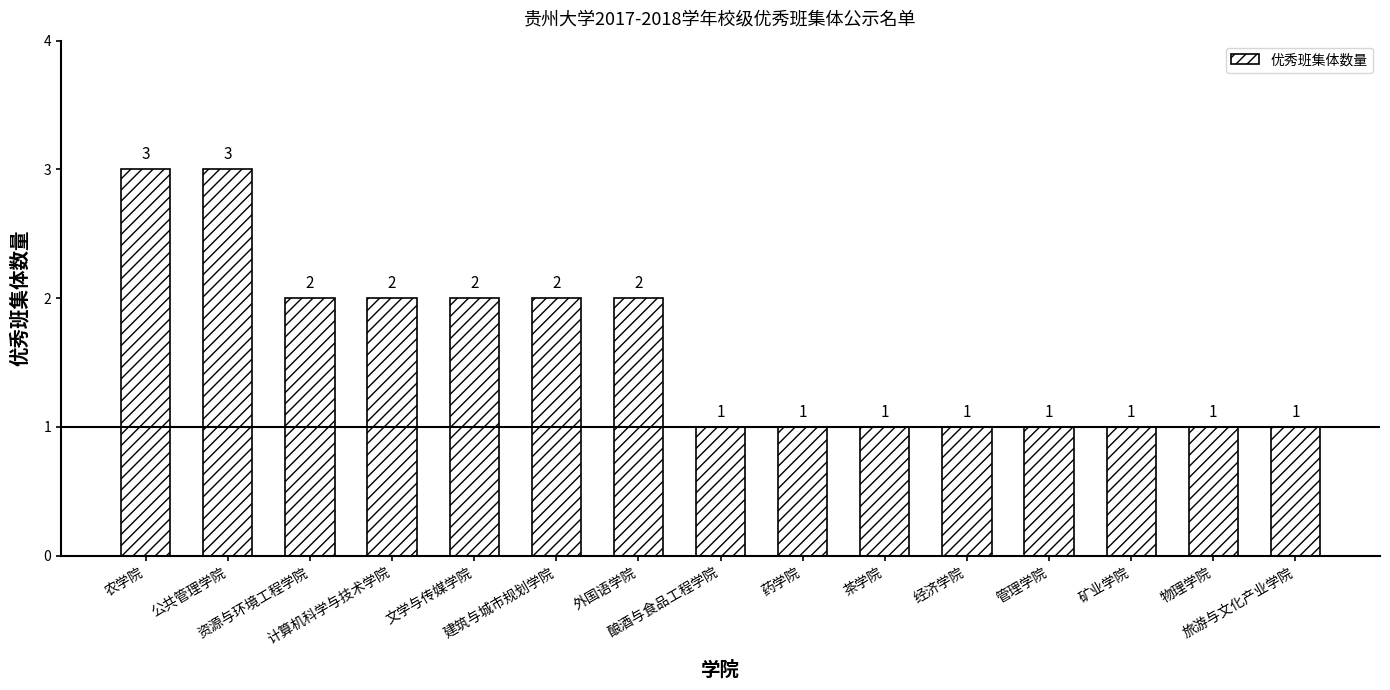

What is the ratio of the value at 计算机科学与技术学院 to the value at 农学院?

0.7